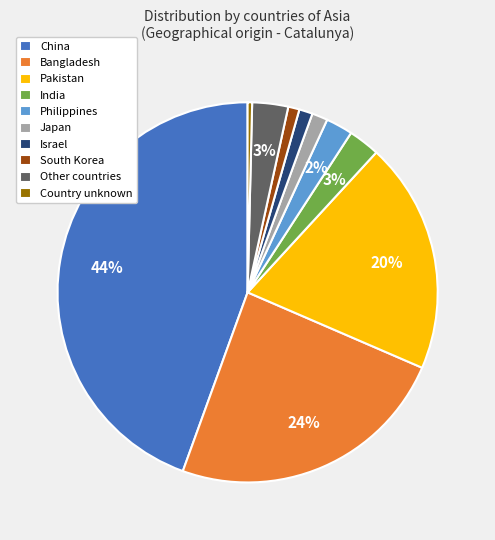

Which category has the biggest portion of the pie?

China